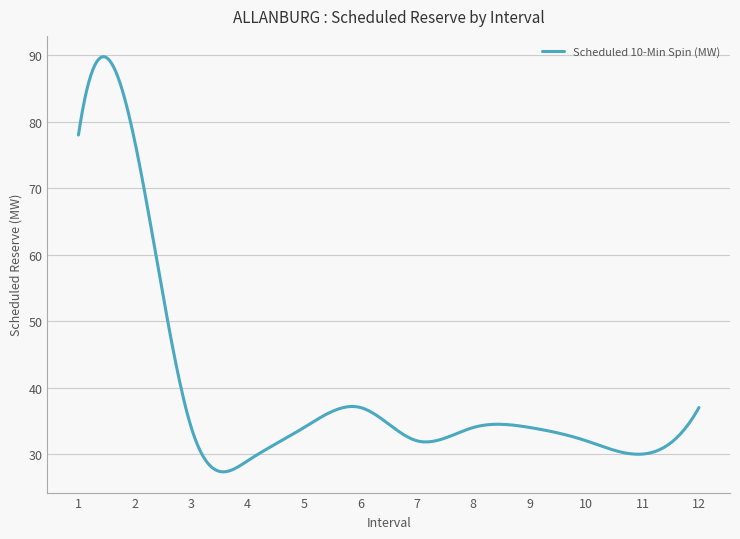

What is the smallest value displayed?

27.3